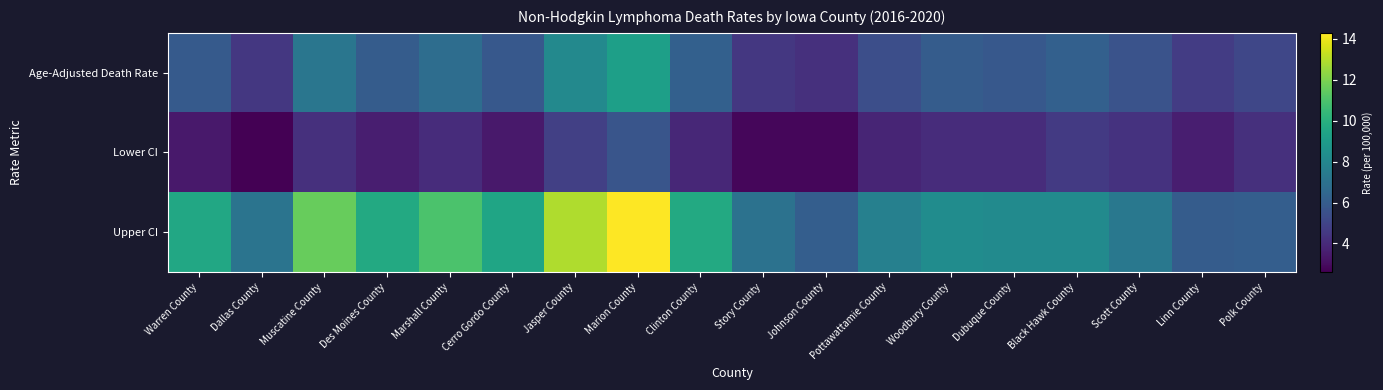

Reading left to right, what are all the values shown in this chart?

Age-Adjusted Death Rate: Warren County=5.9	Dallas County=4.5	Muscatine County=7.2	Des Moines County=6.0	Marshall County=6.8	Cerro Gordo County=5.8	Jasper County=8.1	Marion County=9.2	Clinton County=6.2	Story County=4.5	Johnson County=4.2	Pottawattamie County=5.4	Woodbury County=6.0	Dubuque County=5.8	Black Hawk County=6.2	Scott County=5.6	Linn County=4.7	Polk County=5.1
Lower CI: Warren County=3.4	Dallas County=2.6	Muscatine County=4.2	Des Moines County=3.6	Marshall County=4.1	Cerro Gordo County=3.4	Jasper County=4.8	Marion County=5.7	Clinton County=3.9	Story County=2.8	Johnson County=2.8	Pottawattamie County=3.8	Woodbury County=4.1	Dubuque County=4.1	Black Hawk County=4.6	Scott County=4.3	Linn County=3.6	Polk County=4.2
Upper CI: Warren County=9.6	Dallas County=7.1	Muscatine County=11.6	Des Moines County=9.7	Marshall County=11.0	Cerro Gordo County=9.5	Jasper County=12.9	Marion County=14.3	Clinton County=9.7	Story County=7.0	Johnson County=6.1	Pottawattamie County=7.7	Woodbury County=8.3	Dubuque County=8.2	Black Hawk County=8.2	Scott County=7.3	Linn County=6.0	Polk County=6.1